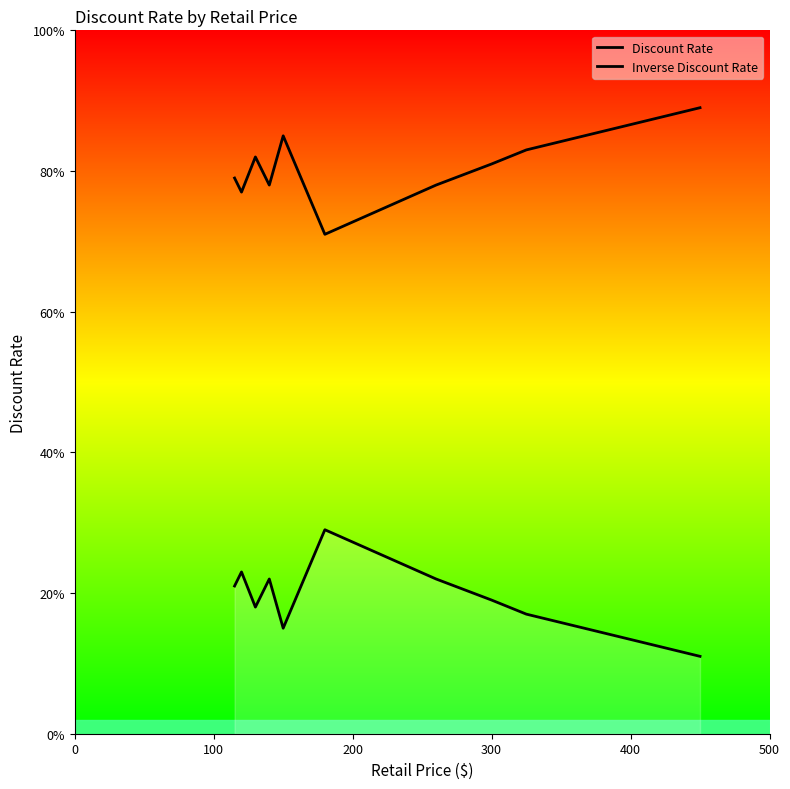

Count the Discount Rate values in the range 0 to 1.

10